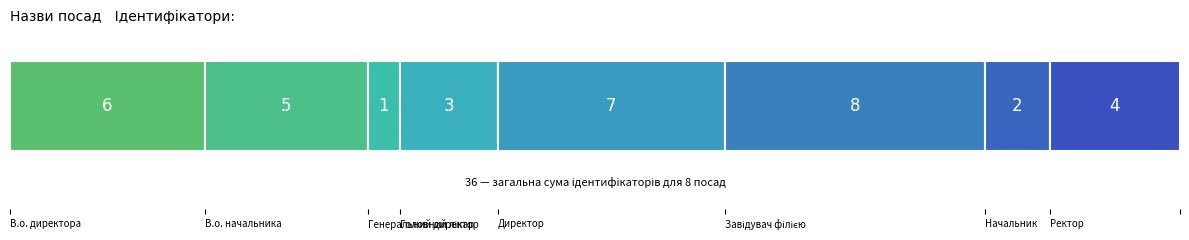

The chart shows a value of 1 at Головний лікар. True or false?

False